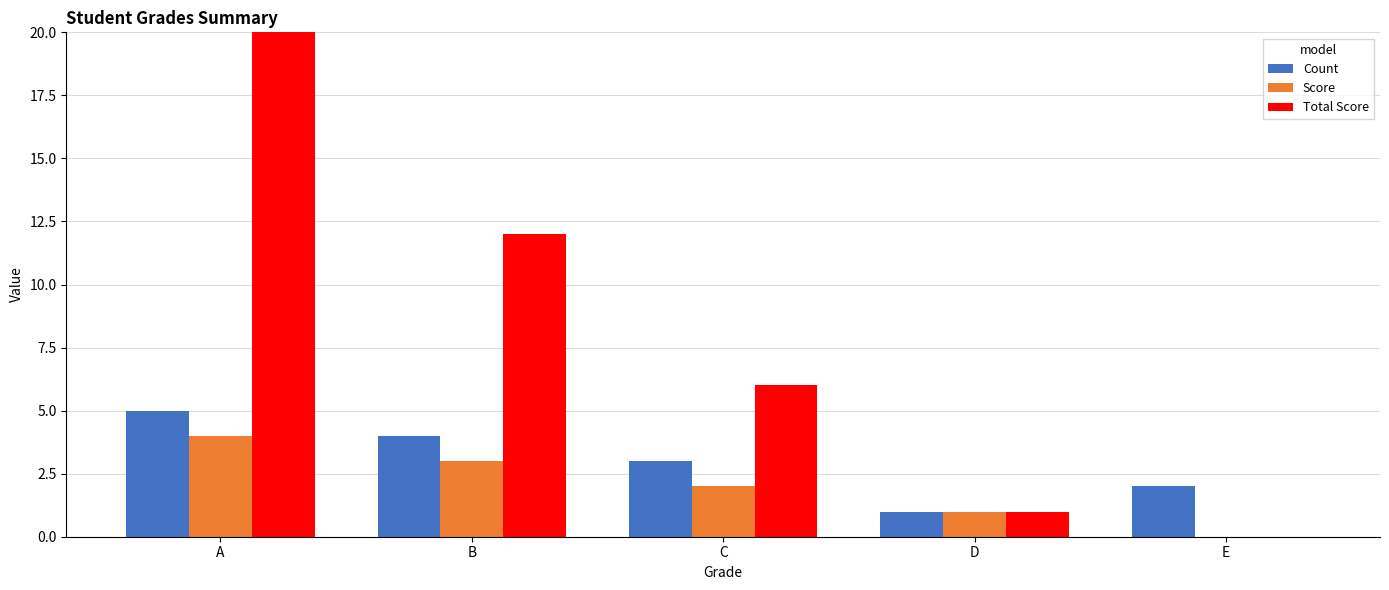

Which label corresponds to the largest value in the chart?

A